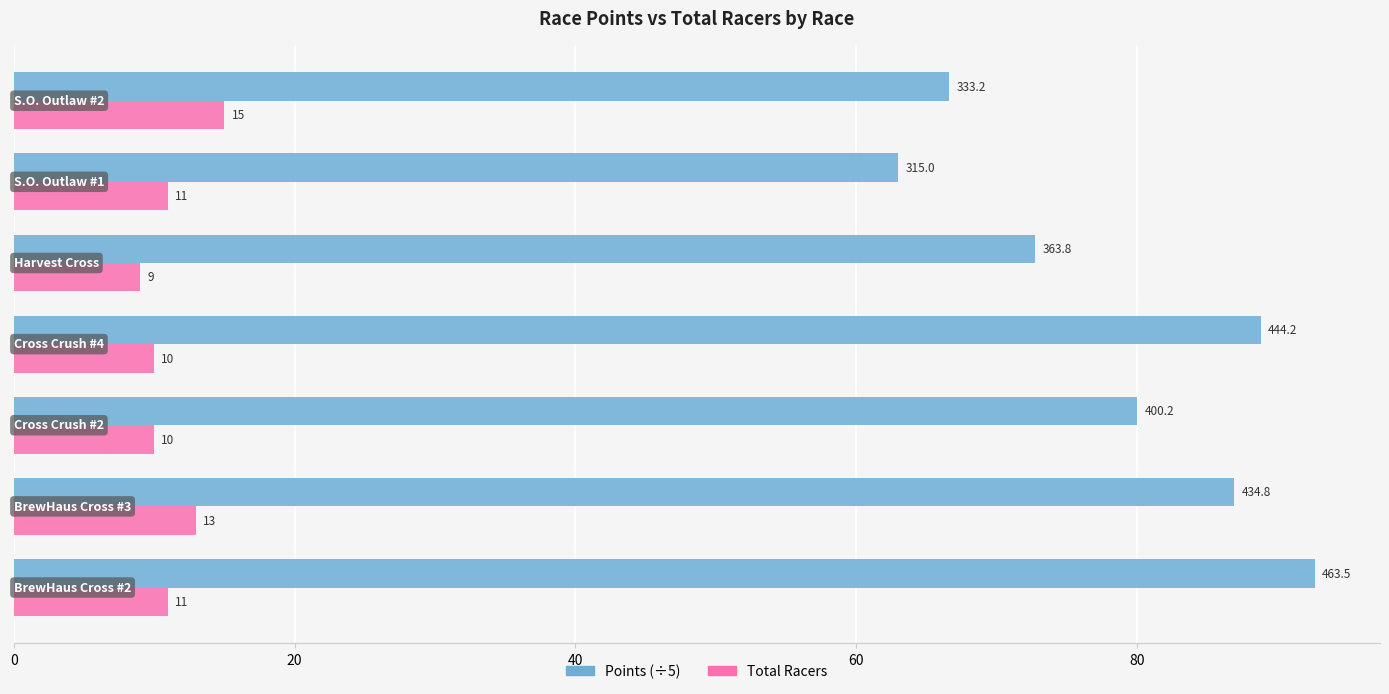

At how many categories does at least one series exceed 15?

7